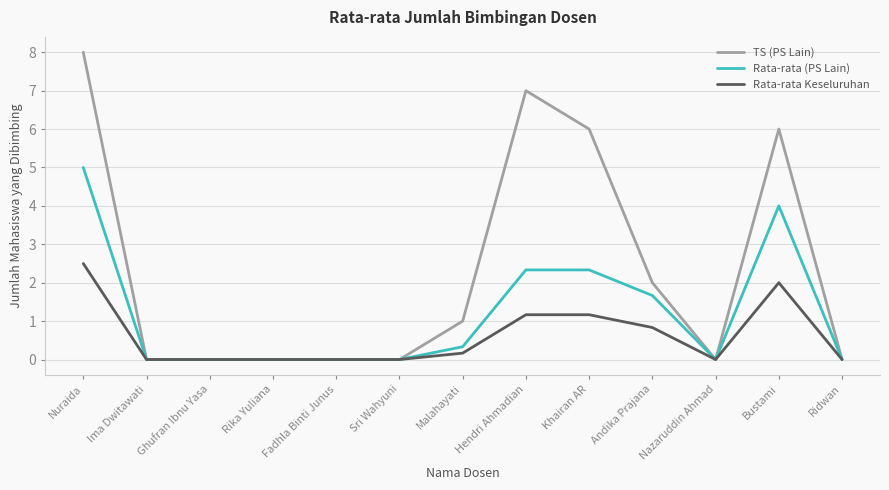

What is the average value of the Rata-rata Keseluruhan series?

0.6